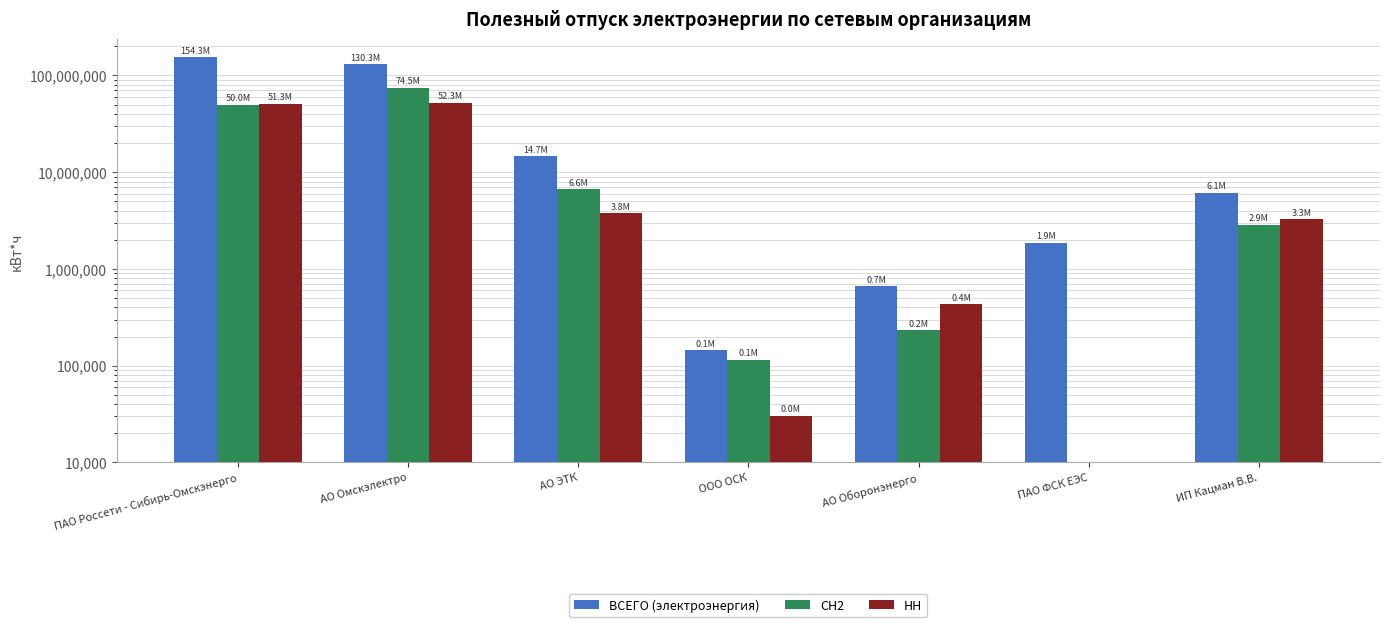

What is the label of the 7th bar from the left?

ИП Кацман В.В.